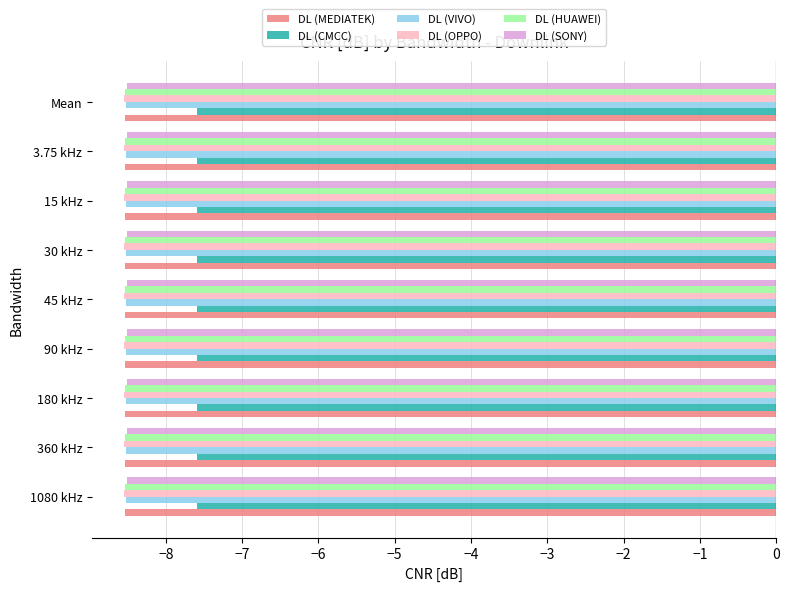

What is the total value across all series at 30 kHz?

-50.2